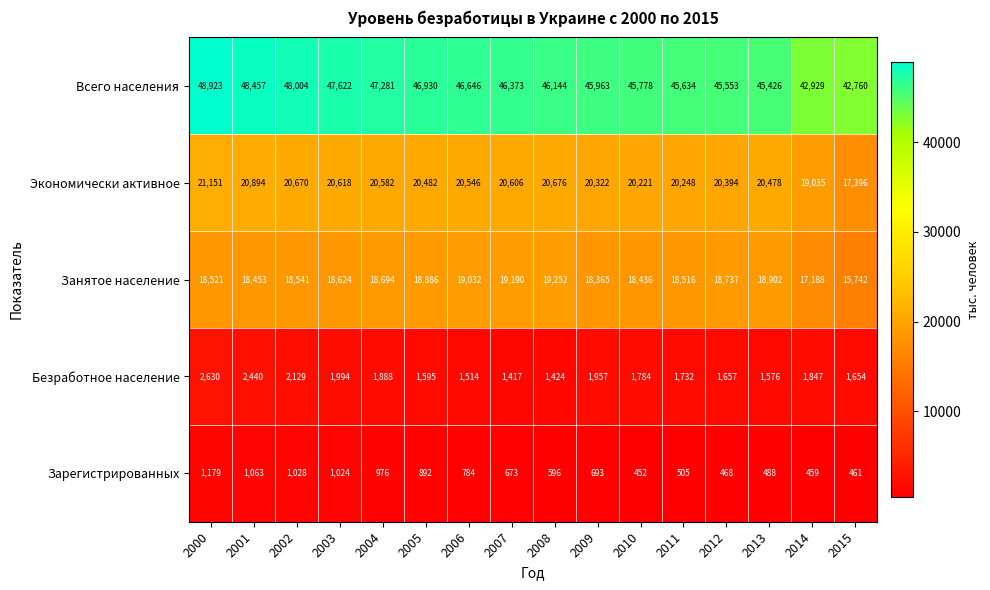

What is the difference between the Всего населения values at 2011 and 2014?

2705